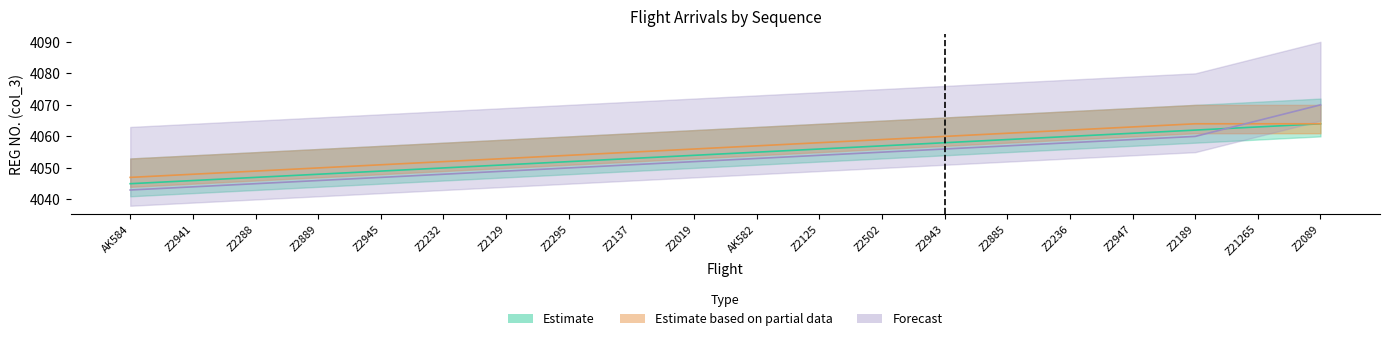

What is the average value of the Forecast series?

4053